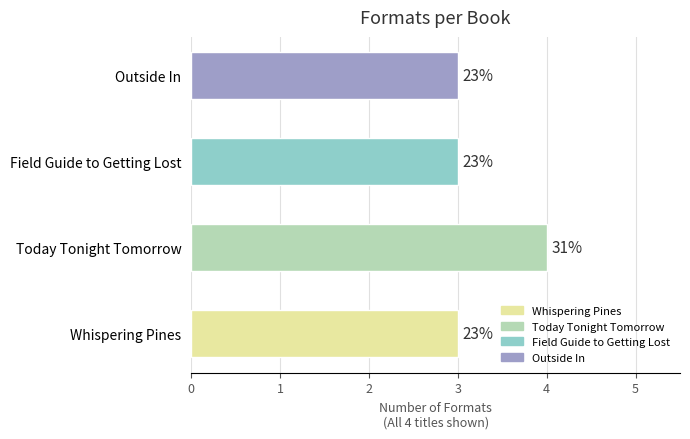

What value does the data have at Field Guide to Getting Lost?

3